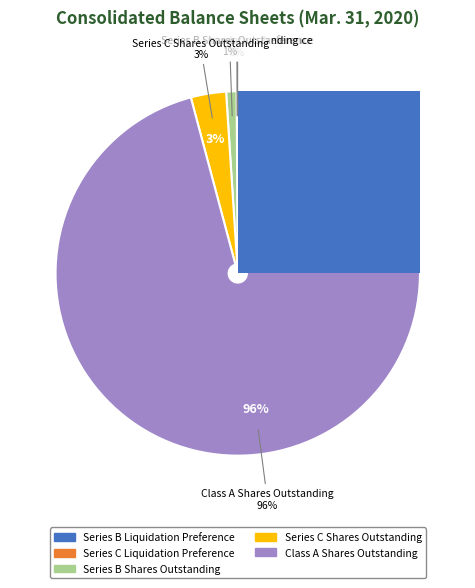

Is it true that Series C Liquidation Preference is 0% of the pie?

True